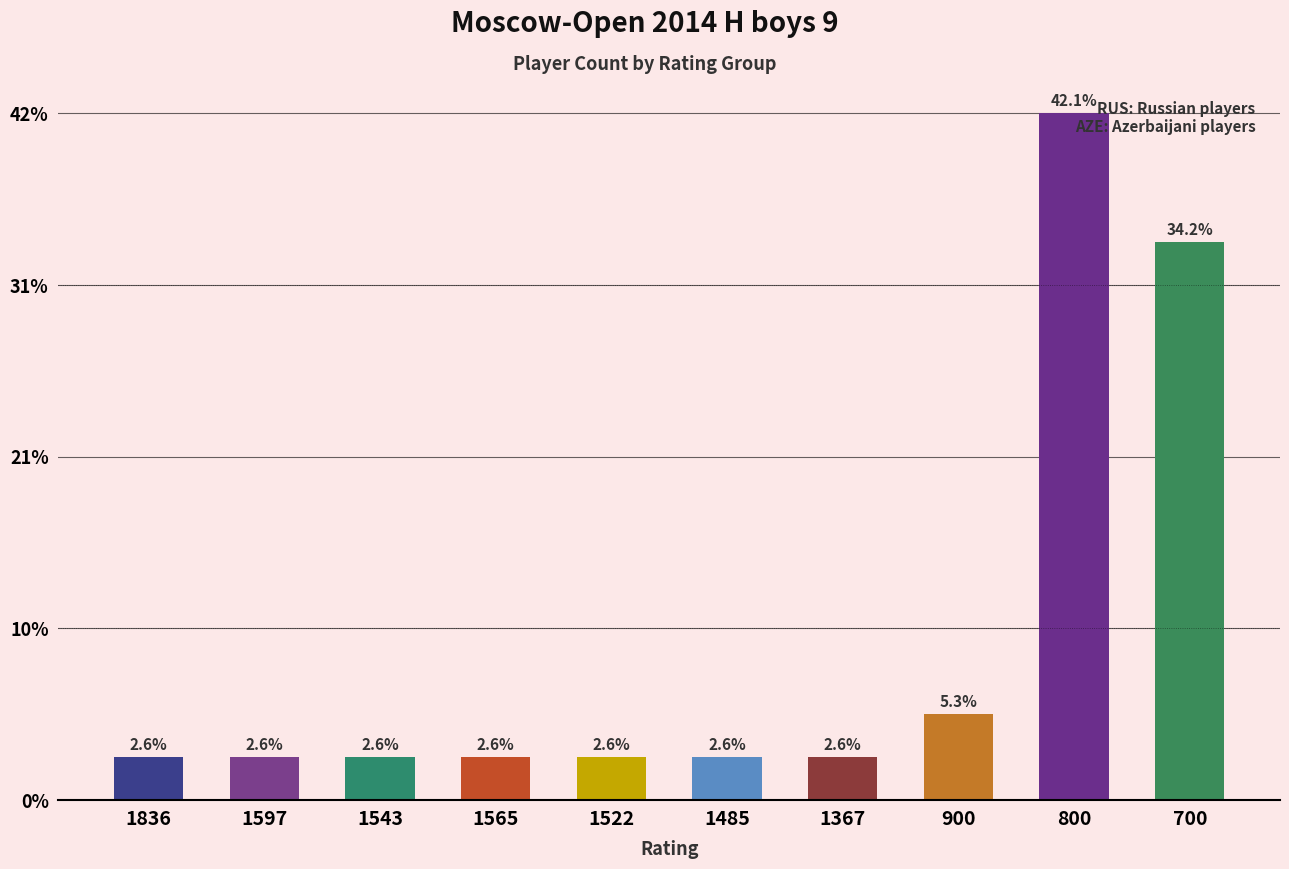

Are the bars horizontal?

No